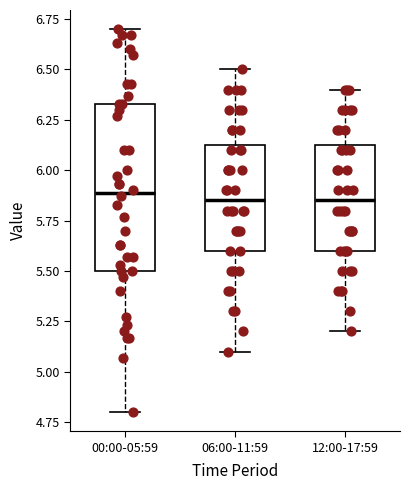

Where is the lower edge of the box for 06:00-11:59 on the y-axis? The values are not printed on the chart, so give them approximately, as read against the axis.

5.60